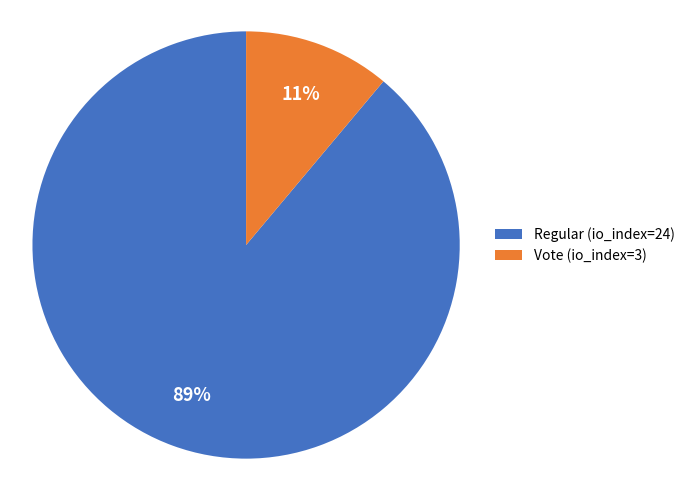

How many segments does this pie chart have?

2